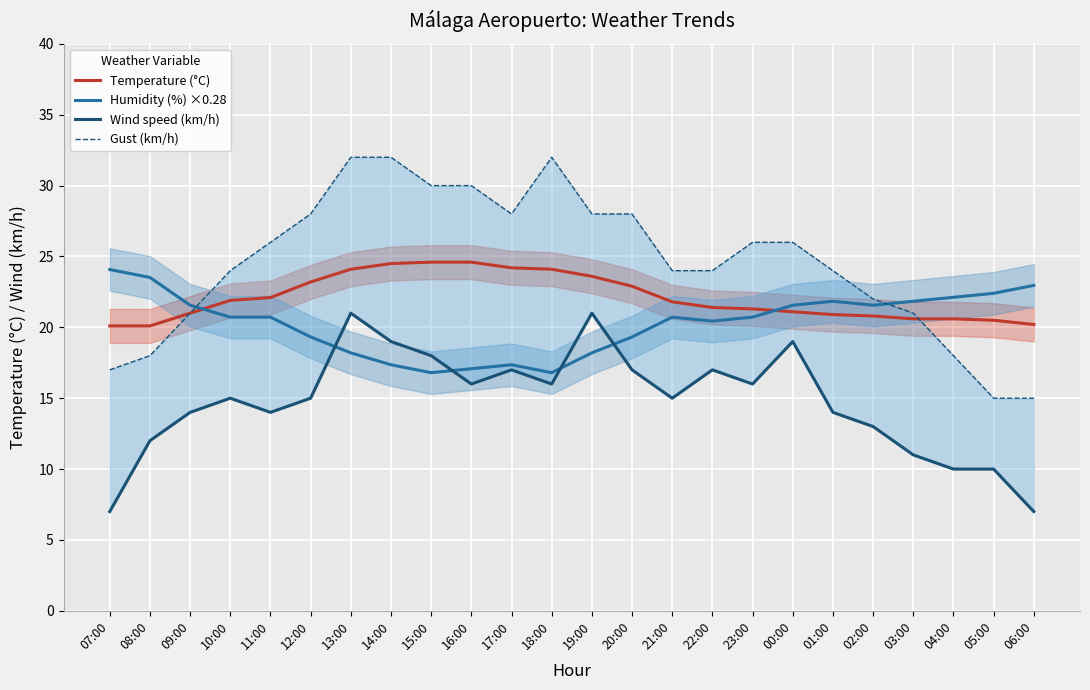

Which series has the widest spread of values?

Gust (km/h)